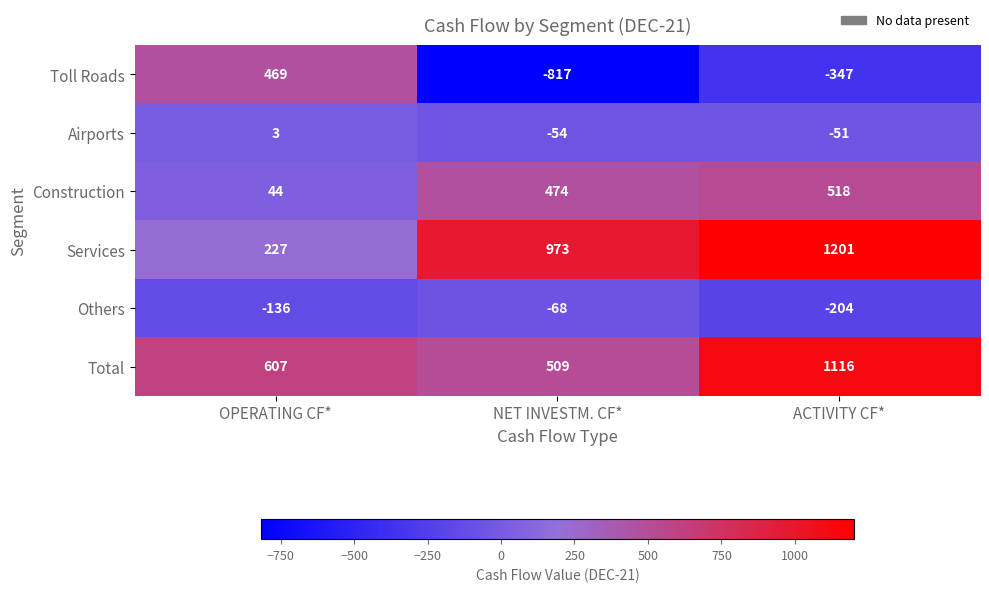

At which category is the sum across all series the highest?

ACTIVITY CF*